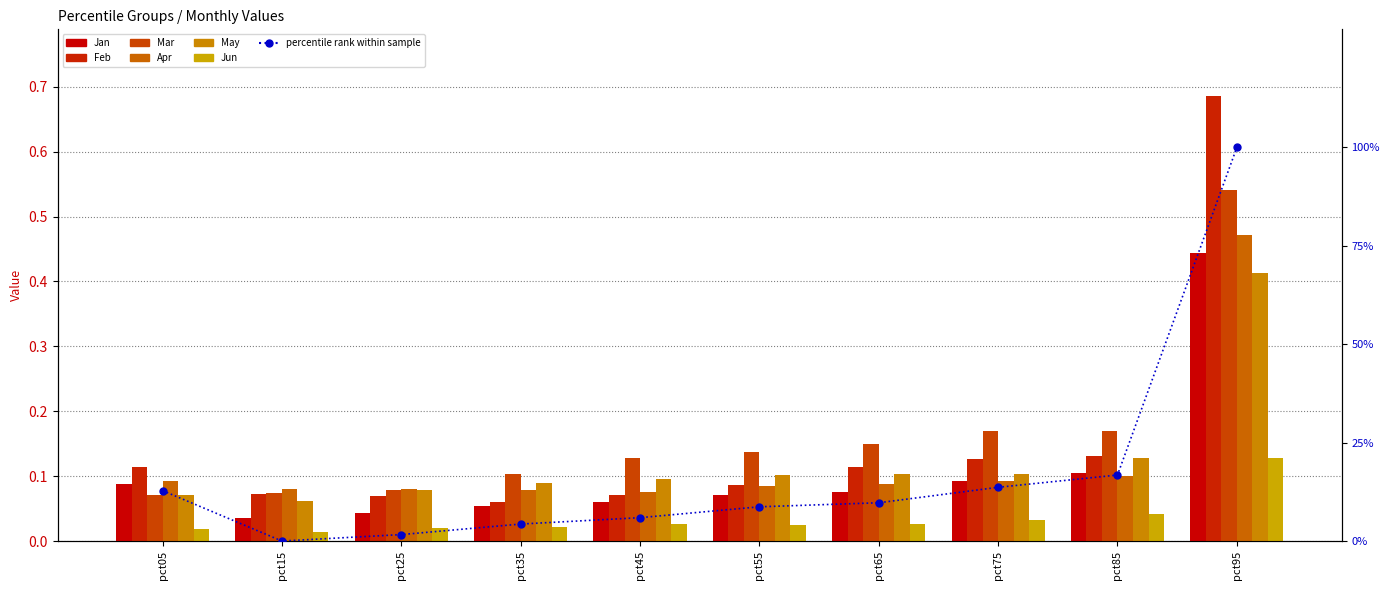

Which series changed the most between pct85 and pct95?

Jan